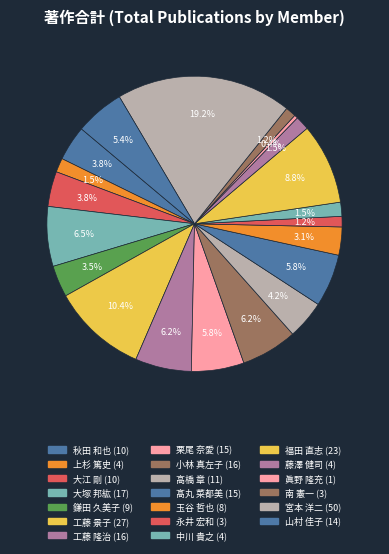

Count the number of slices in the pie.

20